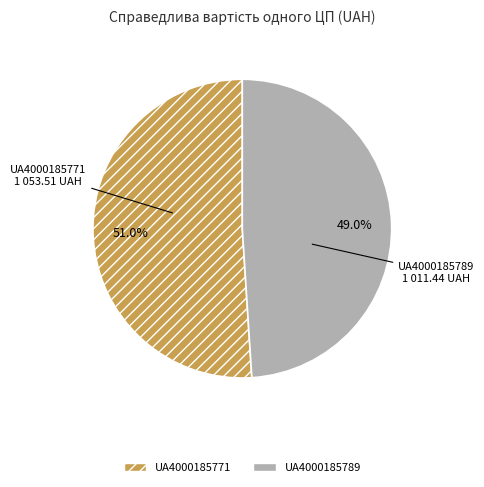

What is the ratio of the value at UA4000185771 to the value at UA4000185789?

1.0